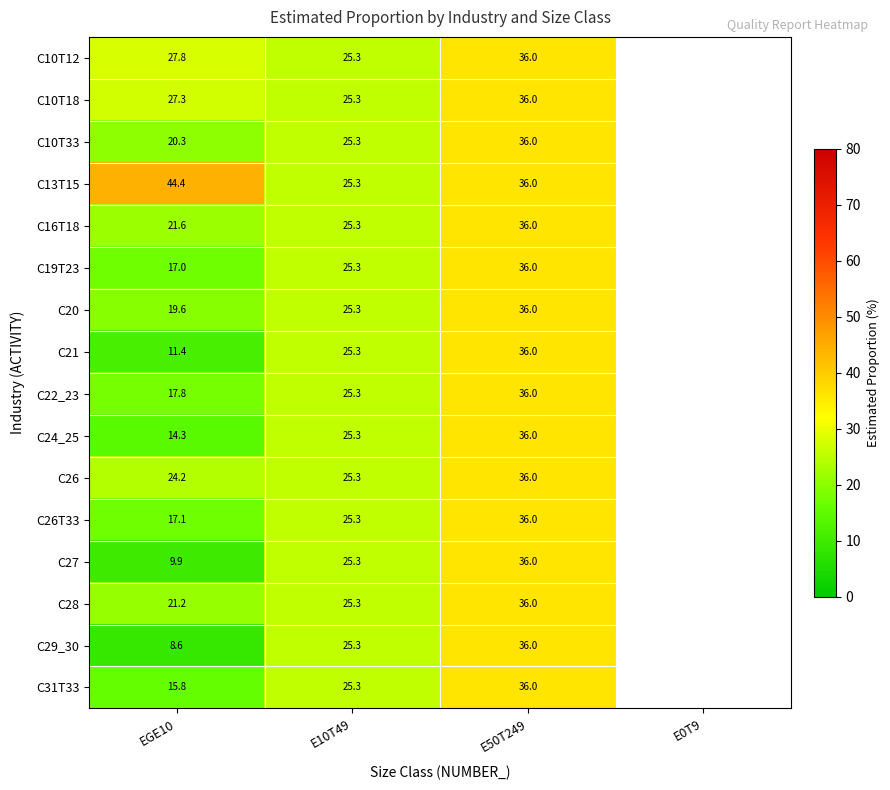

Between EGE10 and E10T49, which series saw the biggest shift?

C13T15